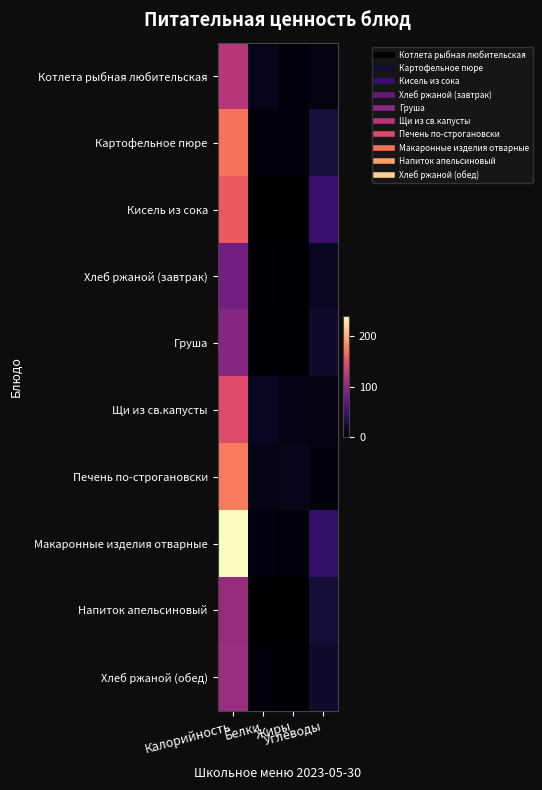

Which series has the widest spread of values?

Макаронные изделия отварные